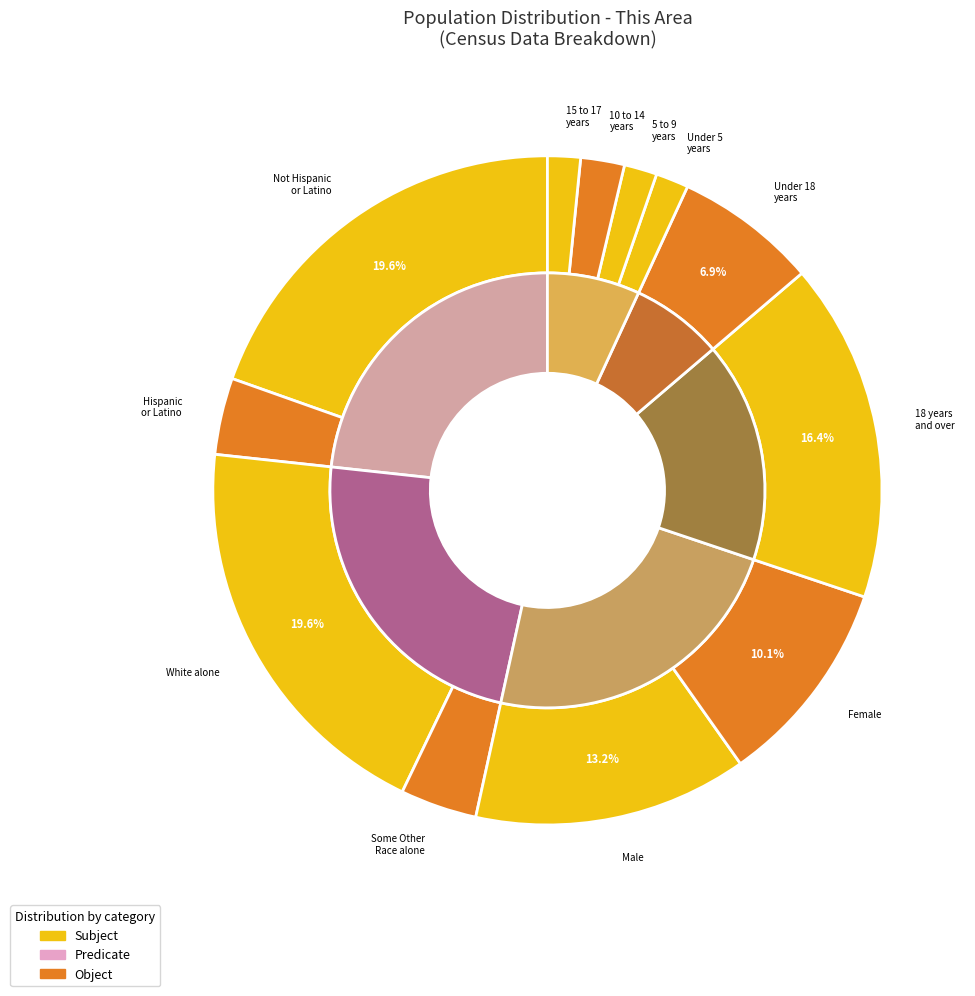

The American Indian and Alaska Native slice represents 0% of the pie. True or false?

True